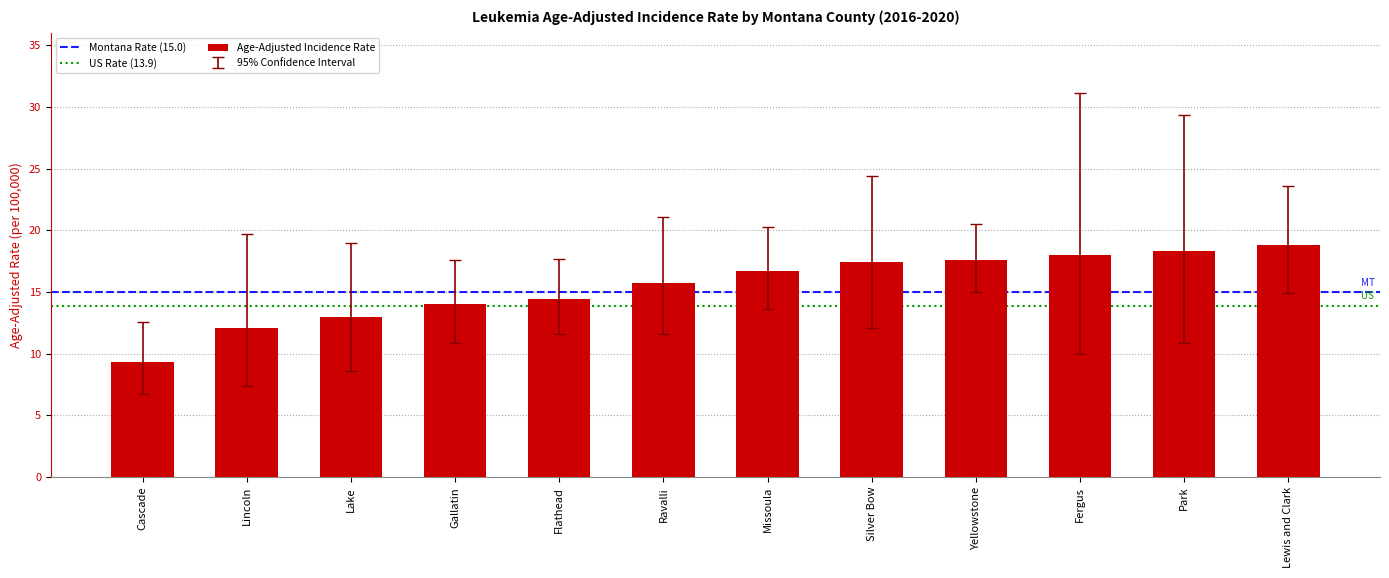

What is the label of the 11th bar from the left?

Park